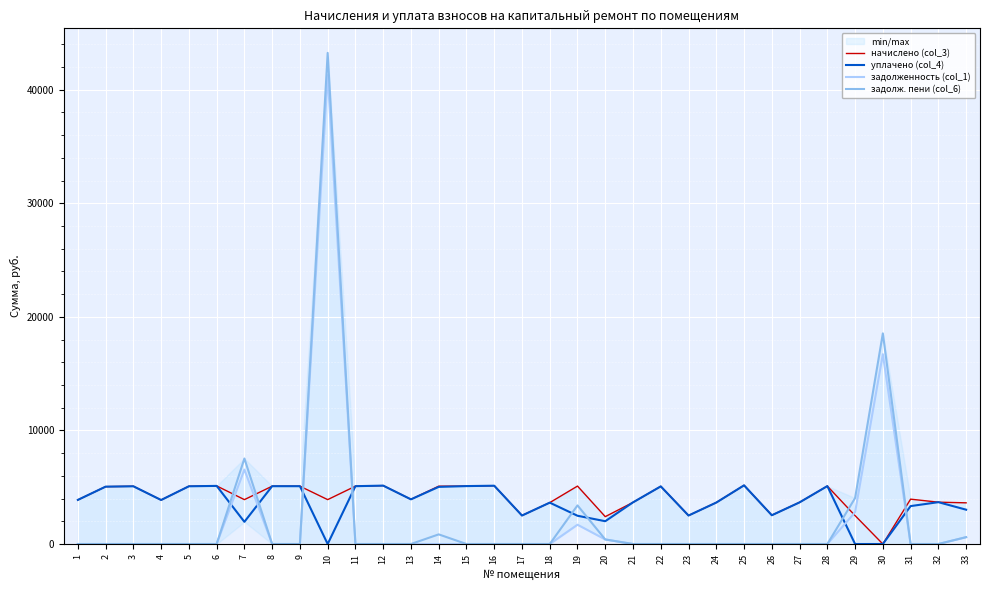

How many values in задолженность (col_1) are above zero?

7